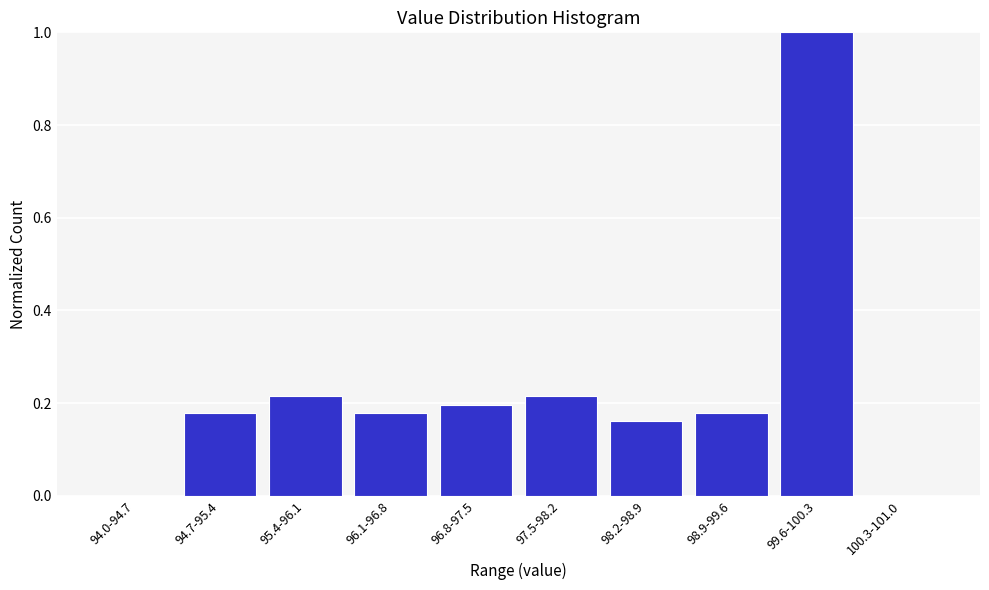

Between 100.3-101.0 and 98.9-99.6, which is larger?

98.9-99.6